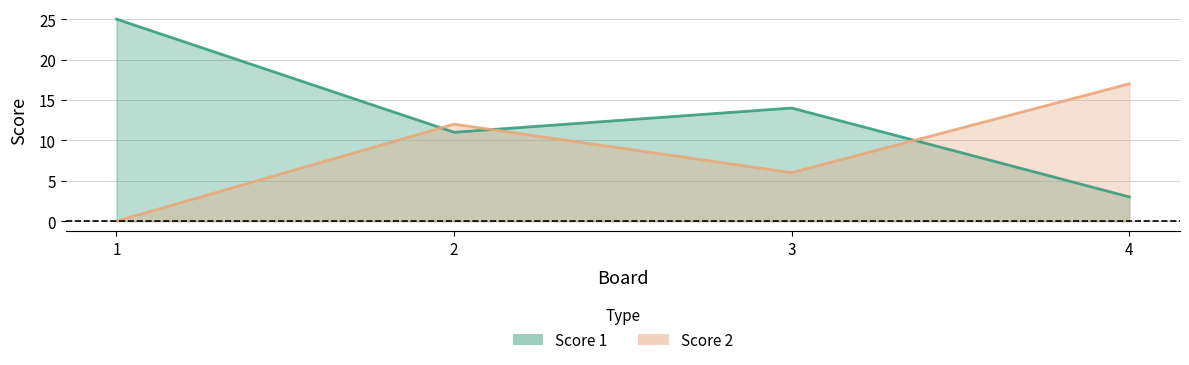

At how many categories does at least one series exceed 0?

4